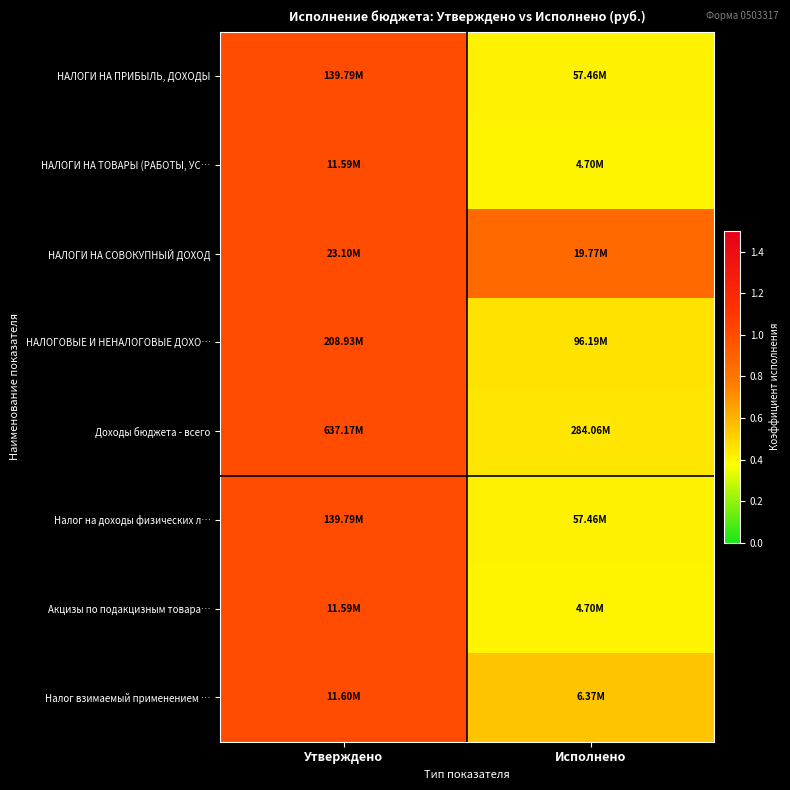

What is the total value across all series at Утверждено?

8.0